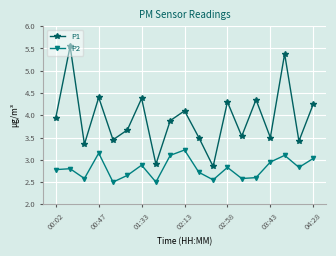

Which series has the largest range (max minus min)?

P1